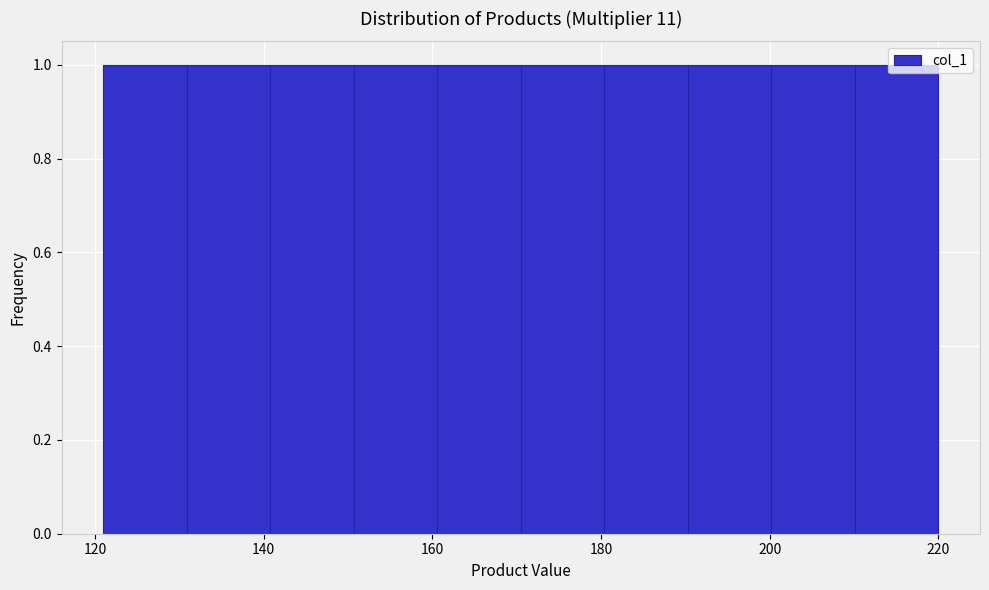

Reading left to right, transcribe this chart: for each bar, give the range it covers on the x-axis and its height. Neither the bar edges nor the heights are printed on the chart, so give them approximately, as read against the axes.

122 to 130: 1
130 to 140: 1
140 to 150: 1
150 to 160: 1
160 to 170: 1
170 to 180: 1
180 to 190: 1
190 to 200: 1
200 to 210: 1
210 to 220: 1